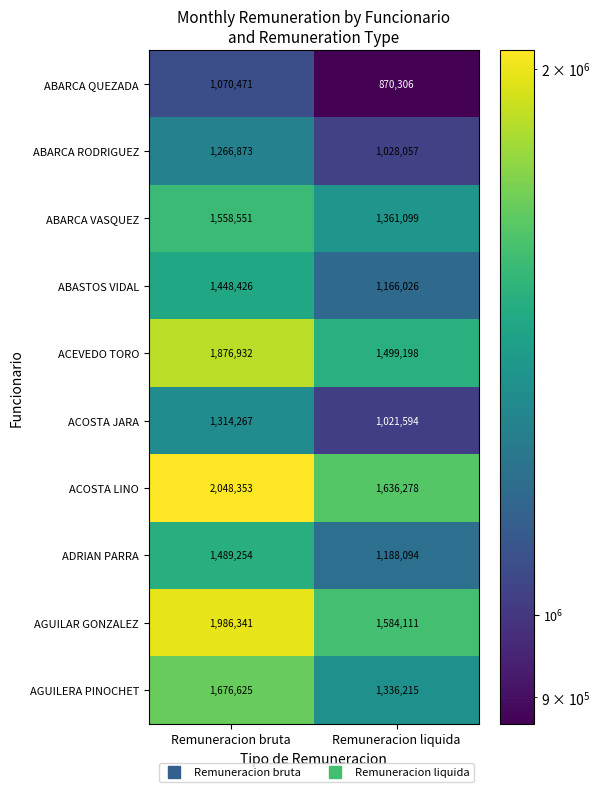

Rank the series by their maximum value, from highest to lowest.

ACOSTA LINO, AGUILAR GONZALEZ, ACEVEDO TORO, AGUILERA PINOCHET, ABARCA VASQUEZ, ADRIAN PARRA, ABASTOS VIDAL, ACOSTA JARA, ABARCA RODRIGUEZ, ABARCA QUEZADA